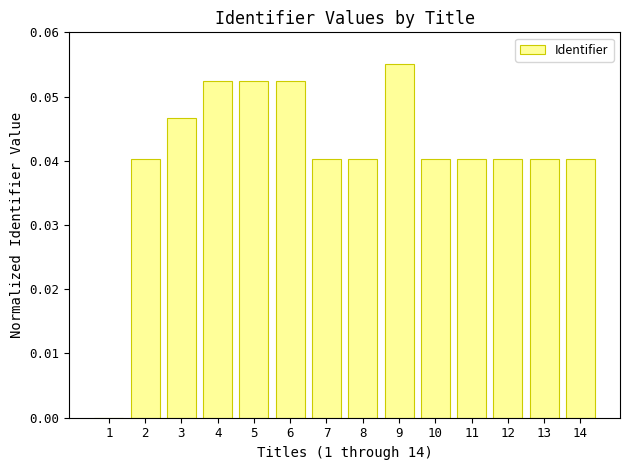

Are the bars grouped side by side (vs. stacked)?

No